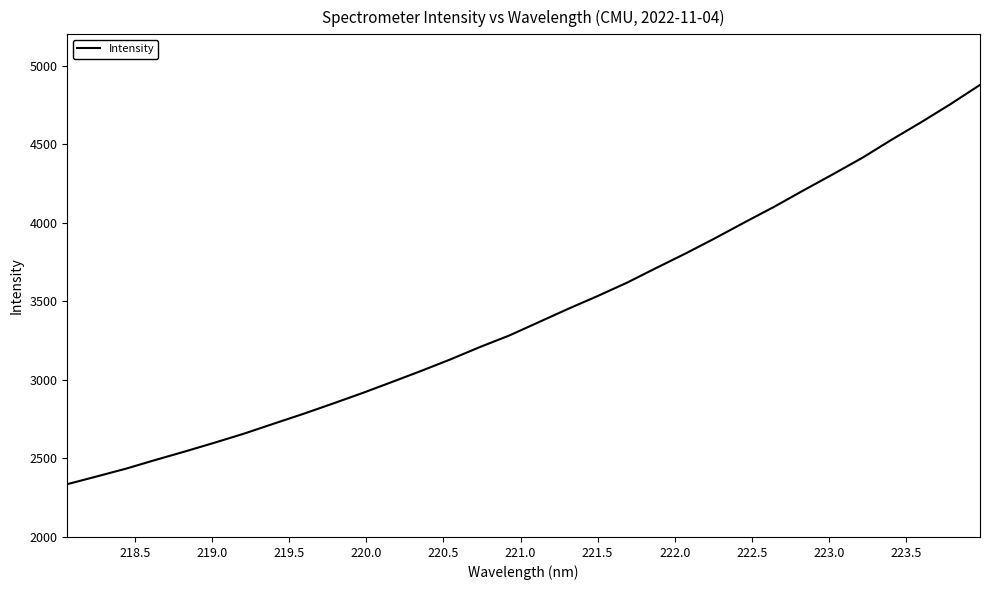

How many series are shown in this chart?

1